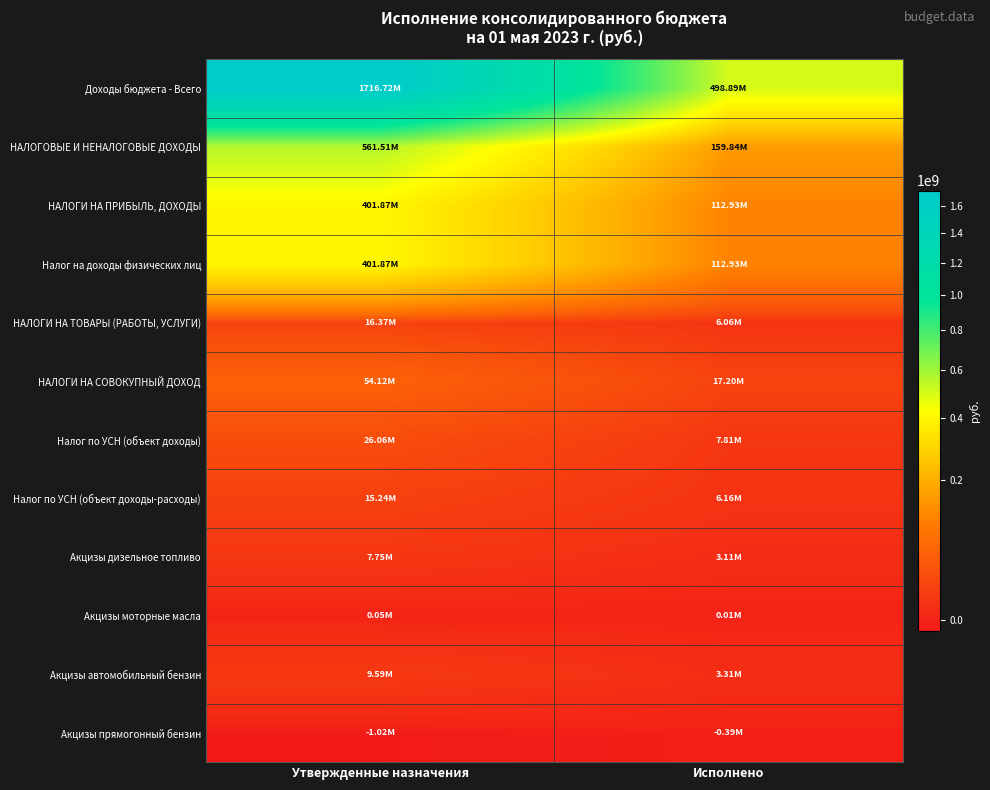

Reading right to left, list all the values displayed in this chart.

Доходы бюджета - Всего: Исполнено=498888571.1	Утвержденные назначения=1716716911.9
НАЛОГОВЫЕ И НЕНАЛОГОВЫЕ ДОХОДЫ: Исполнено=159840802.2	Утвержденные назначения=561512177.1
НАЛОГИ НА ПРИБЫЛЬ, ДОХОДЫ: Исполнено=112927891.2	Утвержденные назначения=401866400.0
Налог на доходы физических лиц: Исполнено=112927891.2	Утвержденные назначения=401866400.0
НАЛОГИ НА ТОВАРЫ (РАБОТЫ, УСЛУГИ): Исполнено=6055196.7	Утвержденные назначения=16371200.0
НАЛОГИ НА СОВОКУПНЫЙ ДОХОД: Исполнено=17200214.8	Утвержденные назначения=54121600.0
Налог по УСН (объект доходы): Исполнено=7809915.1	Утвержденные назначения=26058700.0
Налог по УСН (объект доходы-расходы): Исполнено=6160849.2	Утвержденные назначения=15238800.0
Акцизы дизельное топливо: Исполнено=3112250.6	Утвержденные назначения=7754200.0
Акцизы моторные масла: Исполнено=14289.9	Утвержденные назначения=53900.0
Акцизы автомобильный бензин: Исполнено=3314133.1	Утвержденные назначения=9585800.0
Акцизы прямогонный бензин: Исполнено=-385476.9	Утвержденные назначения=-1022700.0